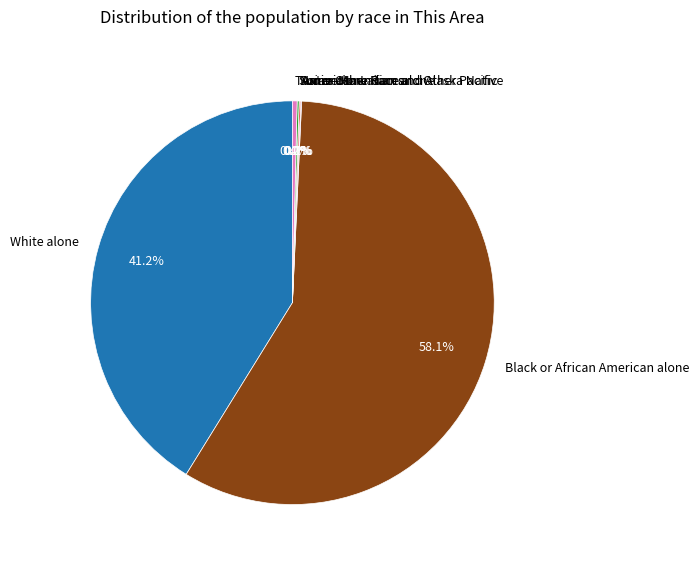

What is the total percentage of American Indian and Alaska Native and Asian alone?

0.2%